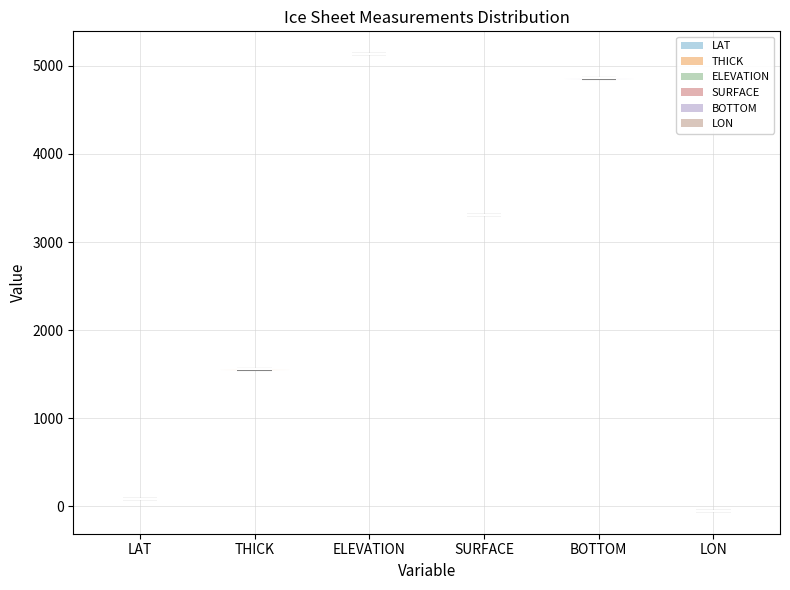

Reading left to right, read every violin against the y-axis: where its median line is, and the lowest and highest points it reaches. The values are not printed on the chart, so give them approximately, as read against the axis.

LAT: median line 100, lowest point 100, highest point 100
THICK: median line 1600, lowest point 1600, highest point 1600
ELEVATION: median line 5100, lowest point 5100, highest point 5100
SURFACE: median line 3300, lowest point 3300, highest point 3300
BOTTOM: median line 4900, lowest point 4900, highest point 4900
LON: median line -100, lowest point -100, highest point -100